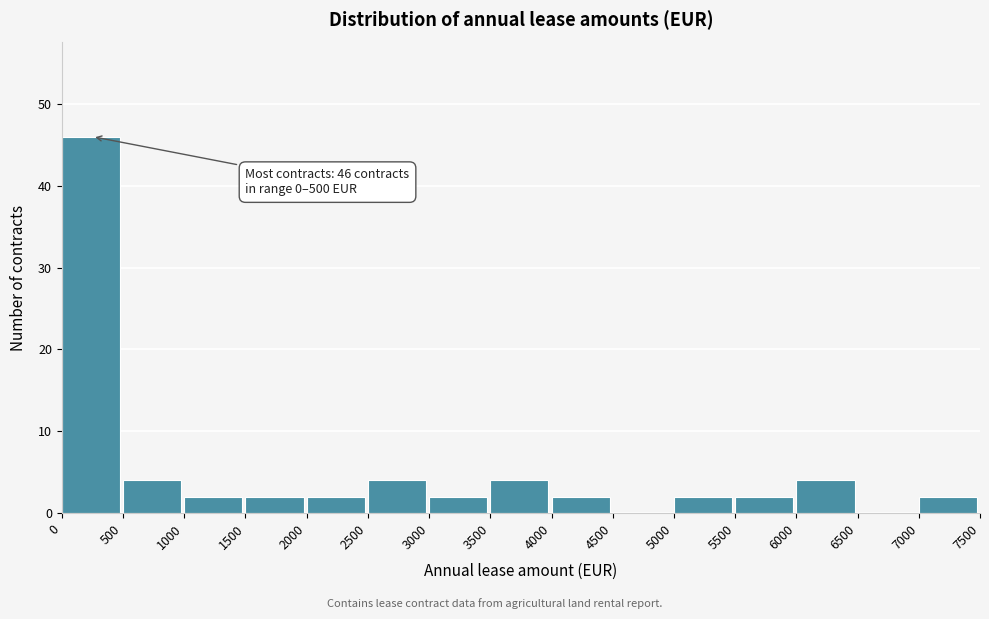

Which range on the x-axis has the tallest bar?

0 to 500